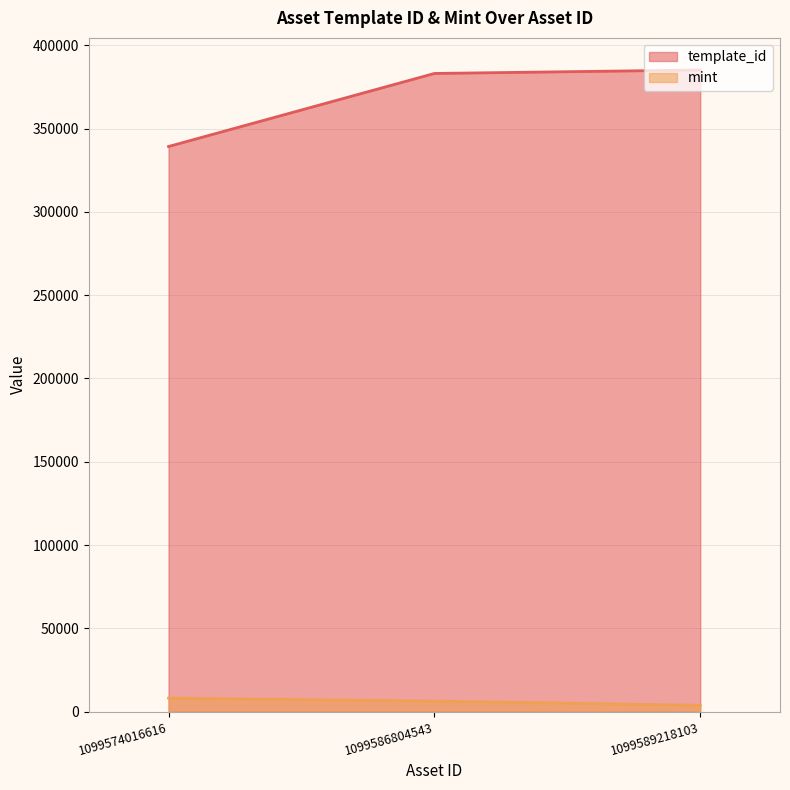

What is the value of the mint point at the 3rd from the left?

3784